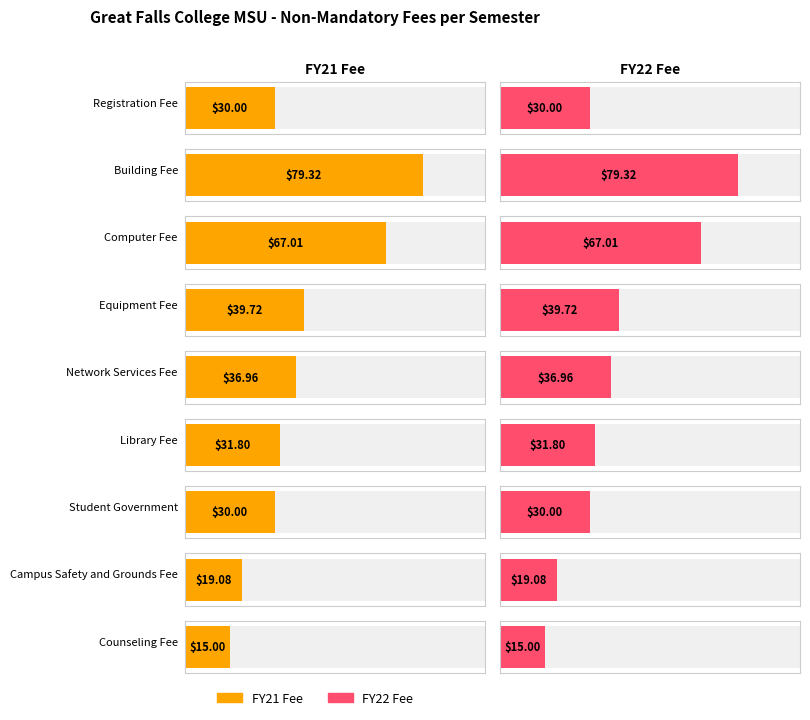

What position from the left is Counseling Fee?

9